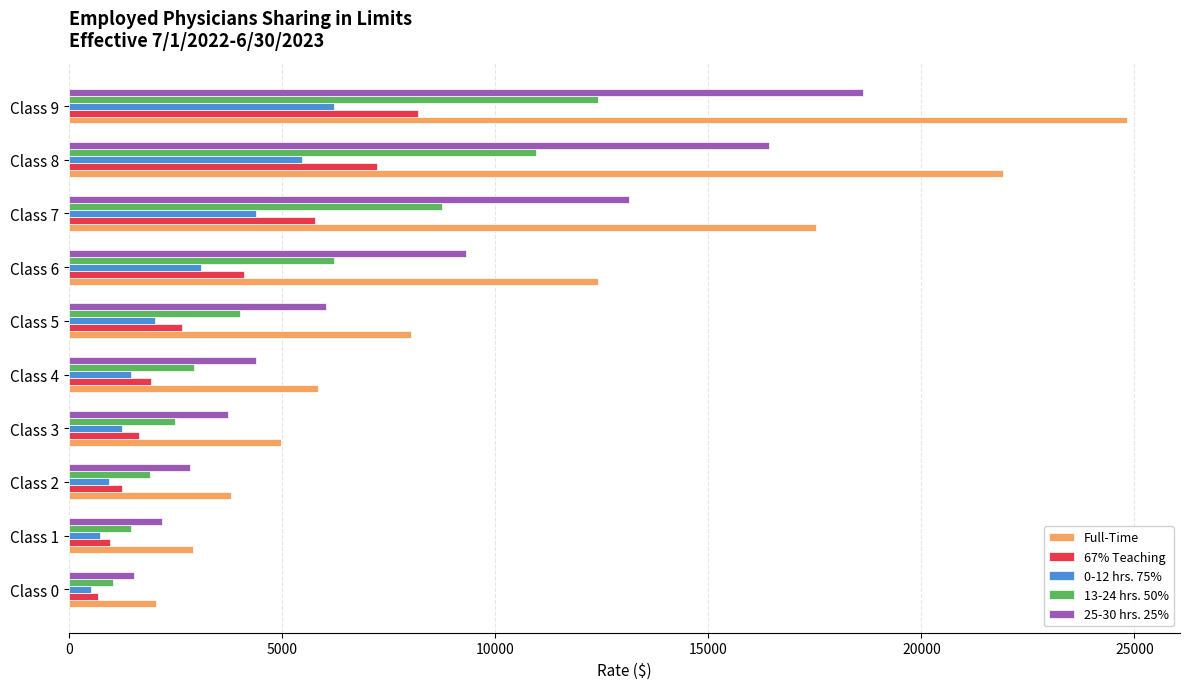

What is the average value of the 25-30 hrs. 25% series?

7821.2